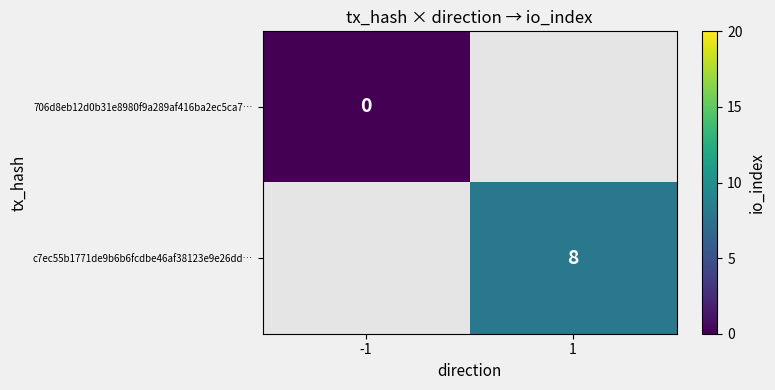

True or false: c7ec55b1771de9b6b6fcdbe46af38123e9e26dd… has a value of 3 at 1.

False